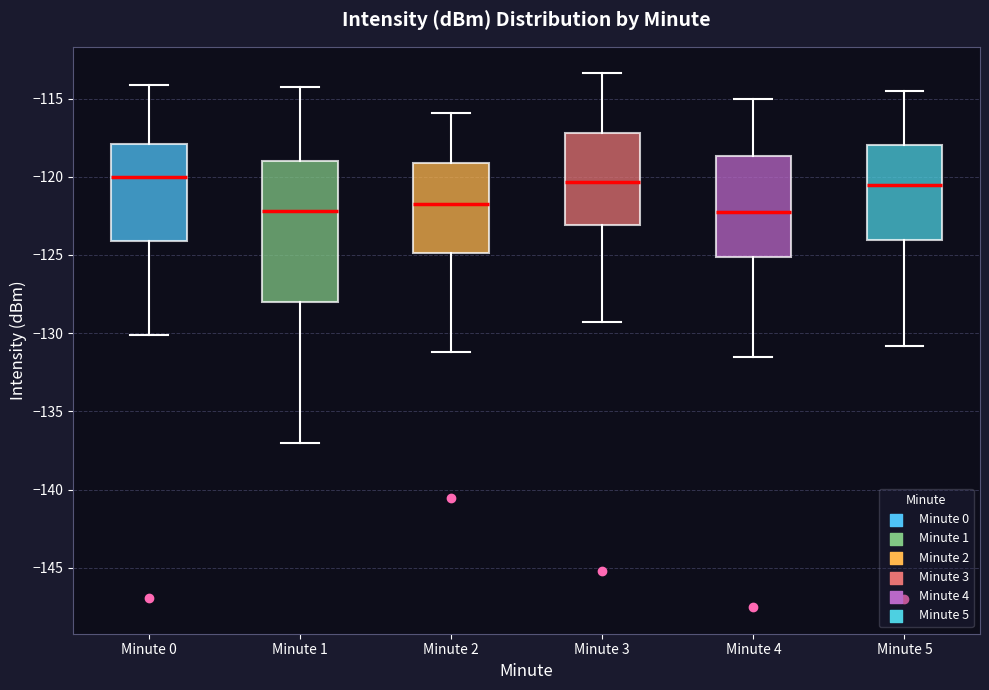

Which box is the tallest, from its lower edge to its upper edge?

Minute 1